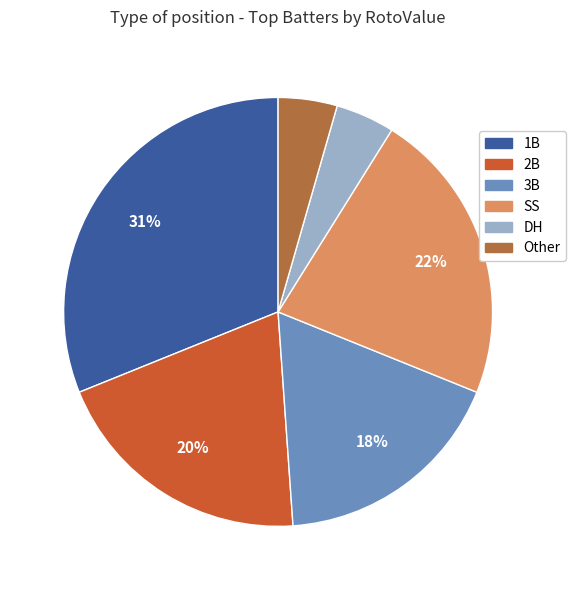

Does 3B represent more than half of the total?

No